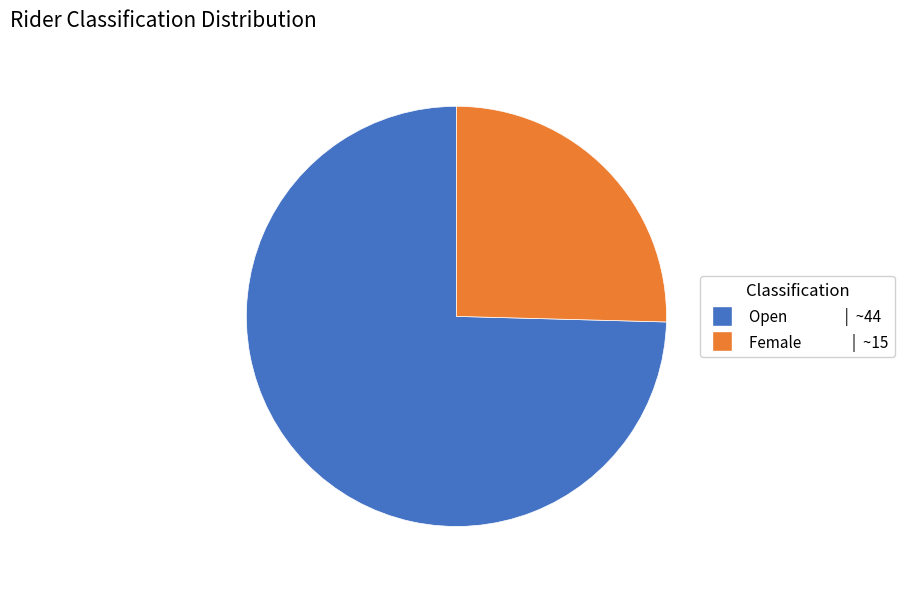

Rank the categories by value from lowest to highest.

Female, Open